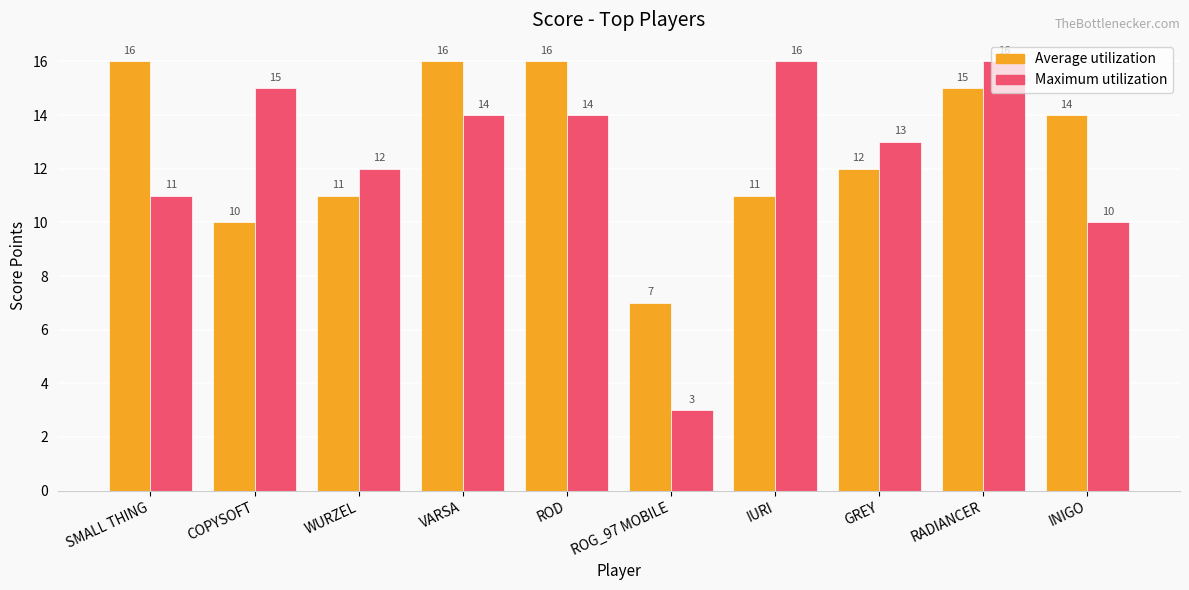

What is the spread (max minus min) of values at ROD?

2